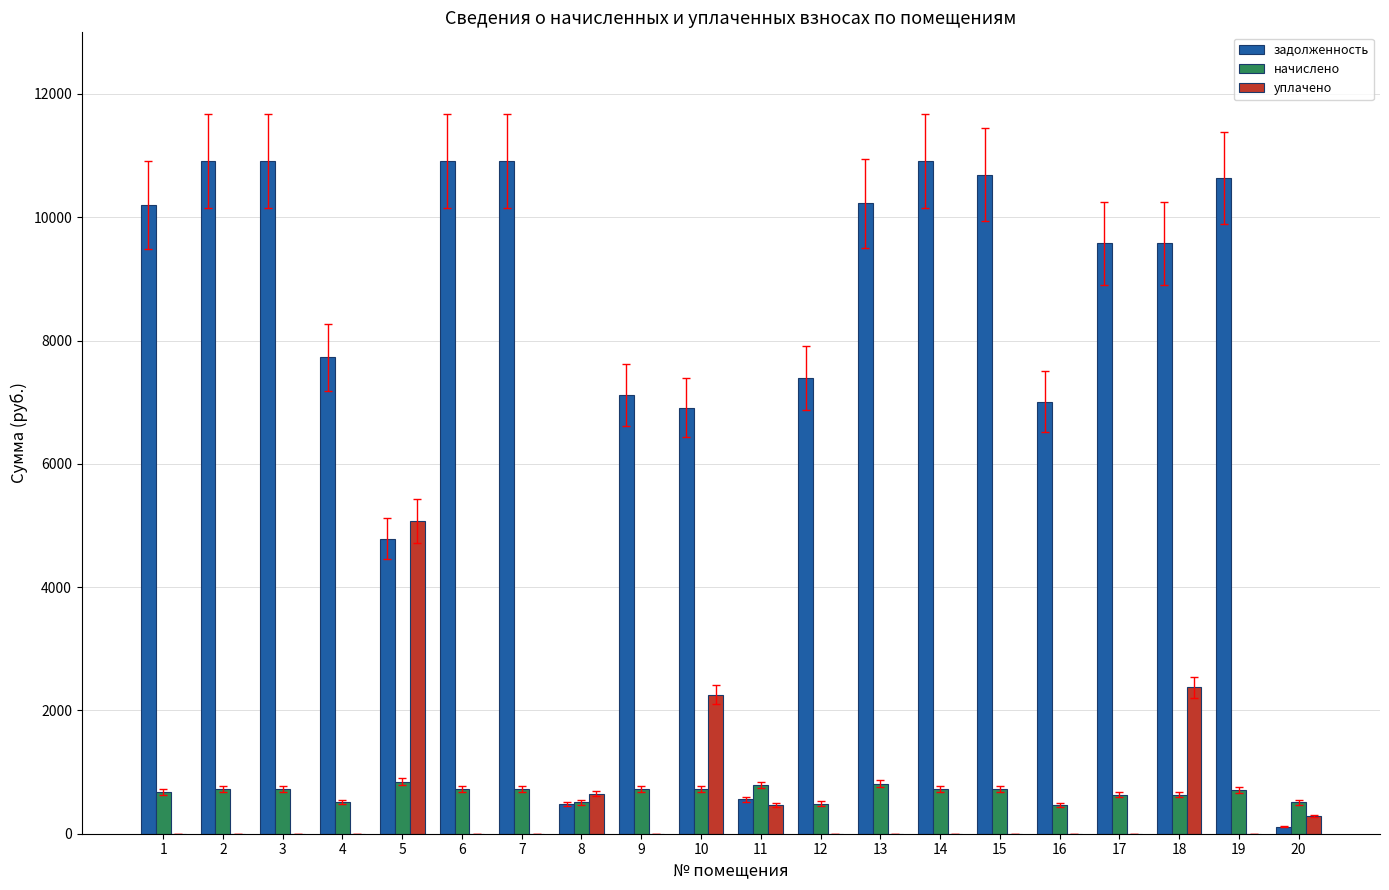

Between 4 and 11, which series saw the biggest shift?

задолженность